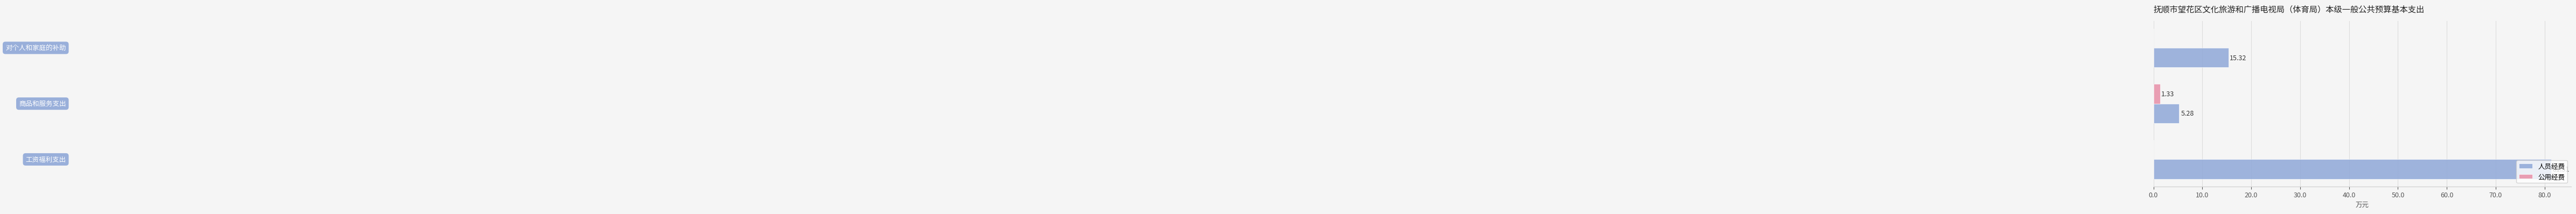

Which series has the largest total across all categories?

人员经费